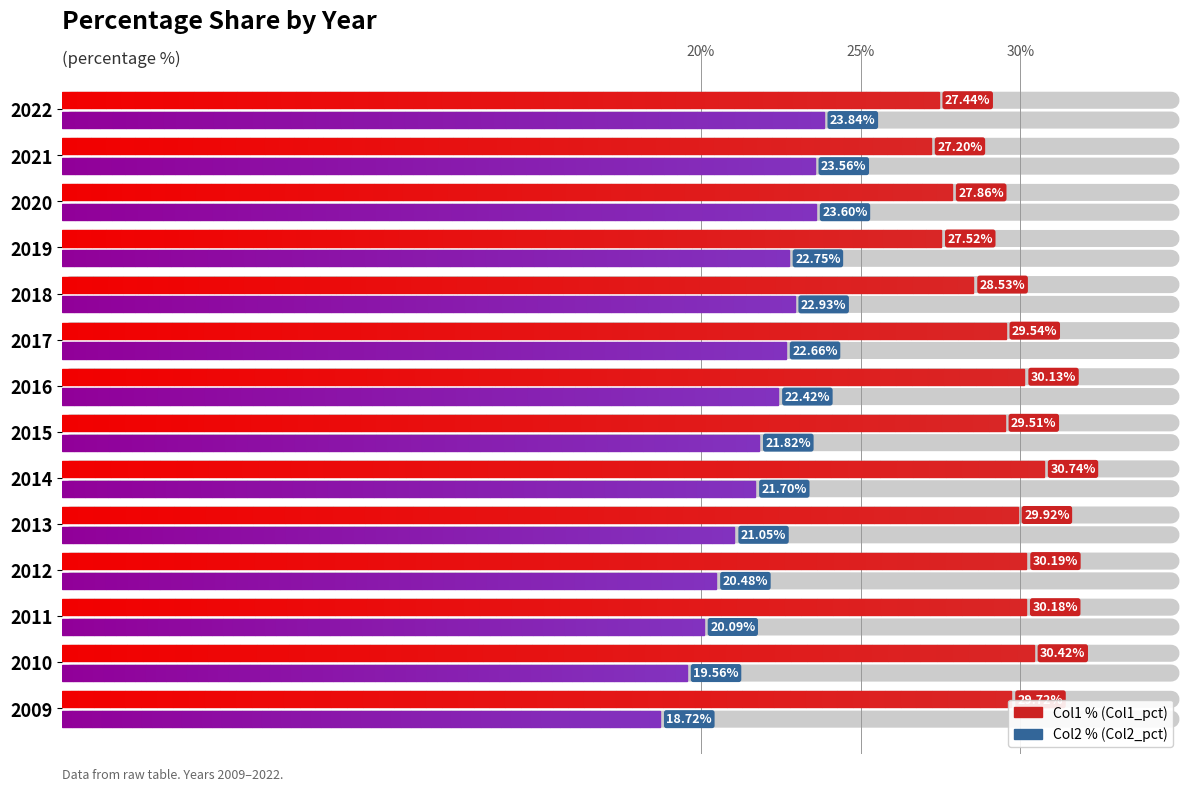

What are all the series names shown in the legend?

Col1 %, Col2 %